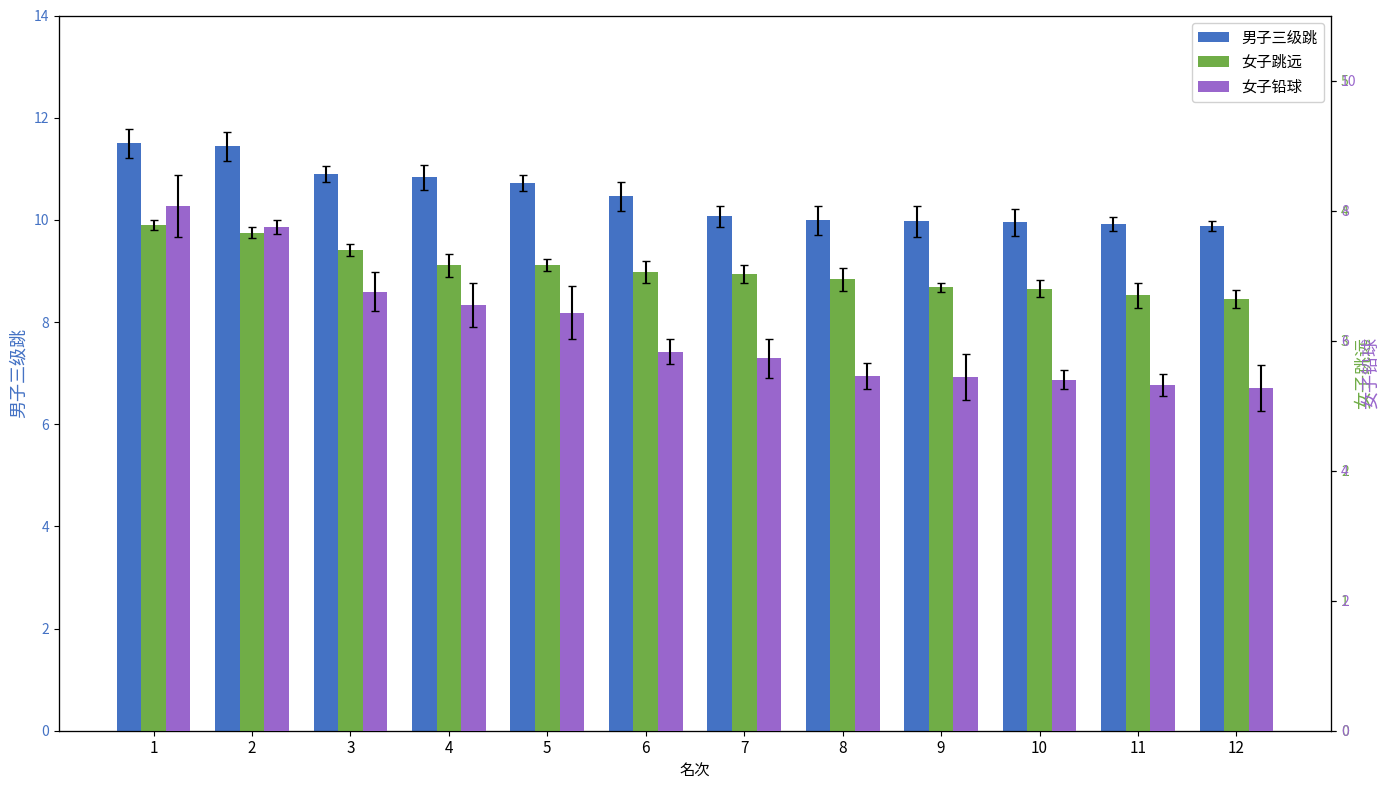

Are the bars grouped side by side (vs. stacked)?

Yes